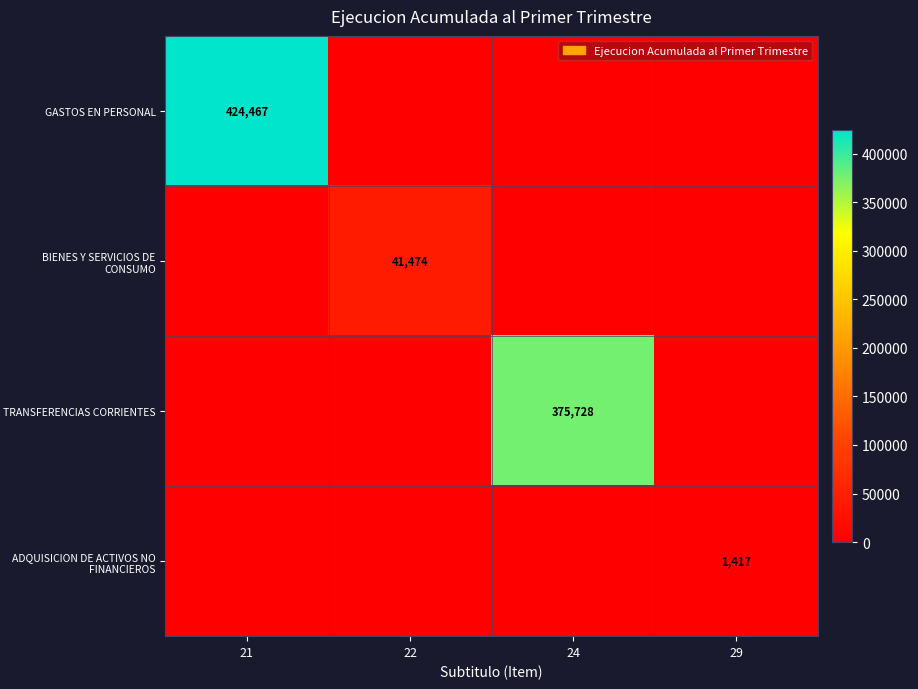

True or false: ADQUISICION DE ACTIVOS NO FINANCIEROS has a value of 1417 at 29.

True